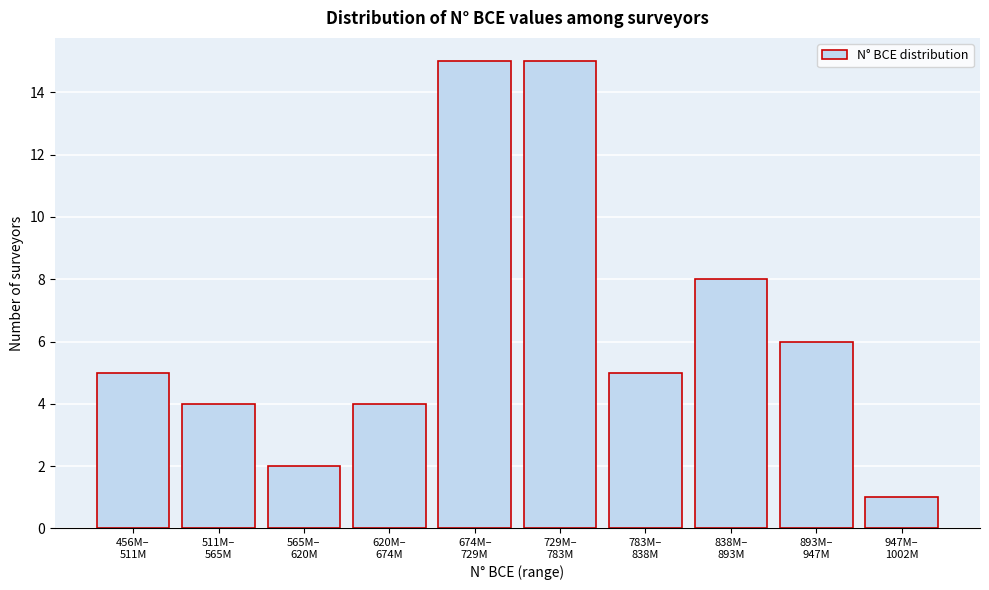

Reading right to left, what are all the values shown in this chart?

1	6	8	5	15	15	4	2	4	5